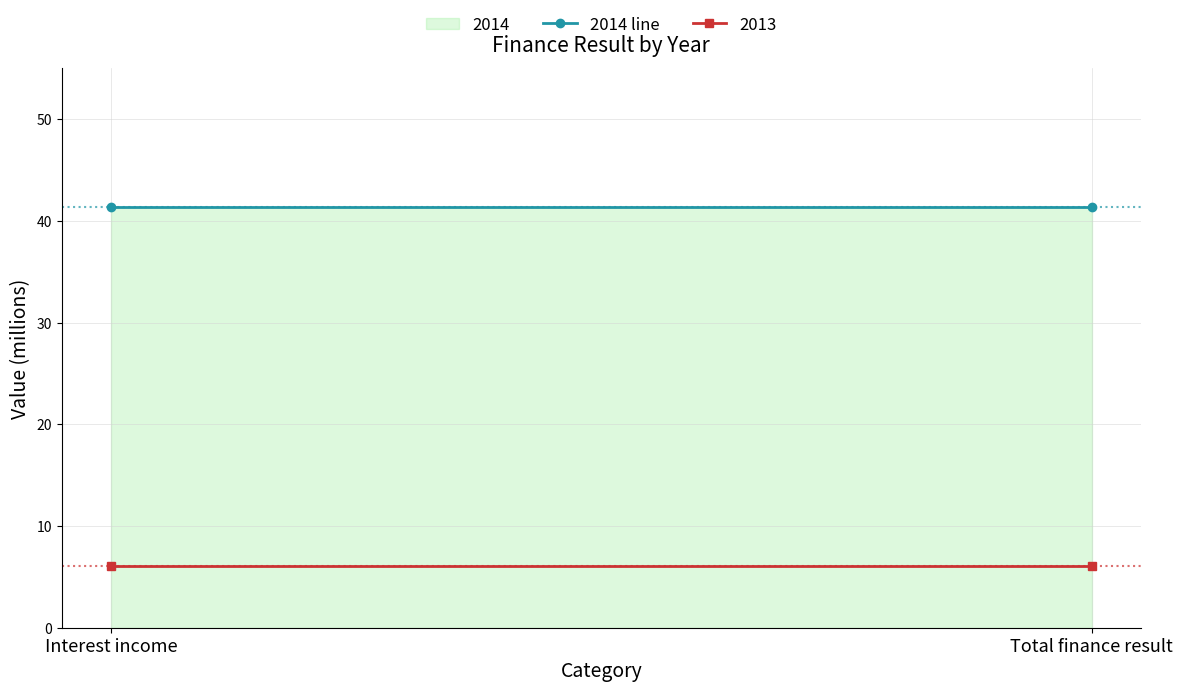

Rank the categories by 2013 value from highest to lowest.

Interest income, Total finance result